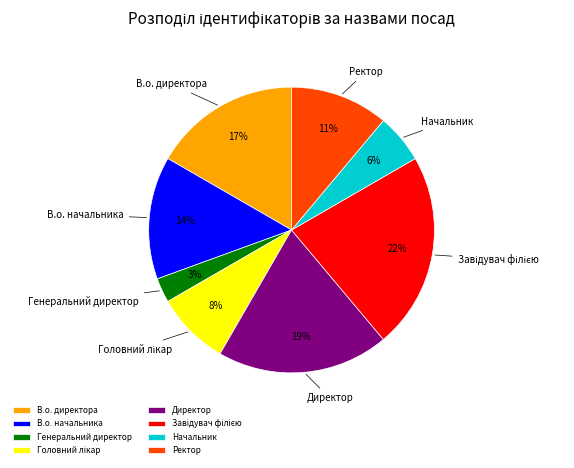

To the nearest percent, what is the difference between the largest and smallest slice percentages?

19%